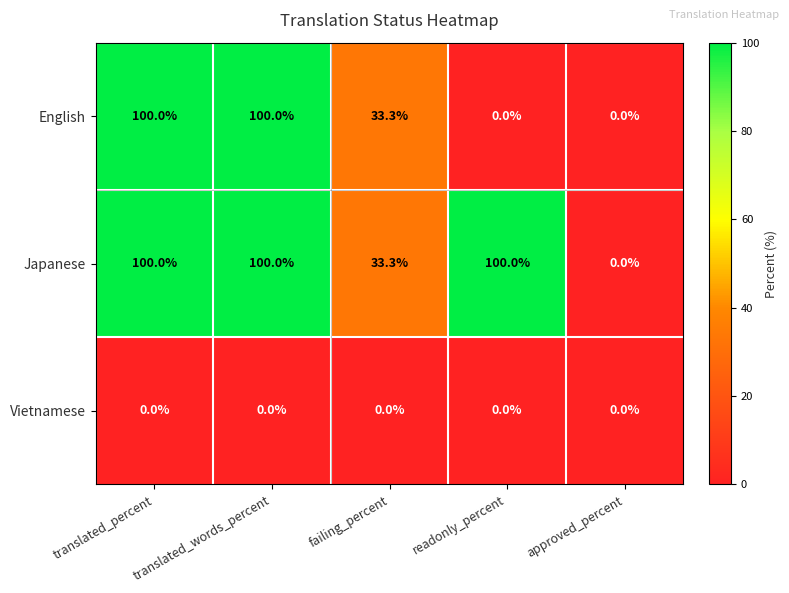

Which series has the largest total across all categories?

Japanese